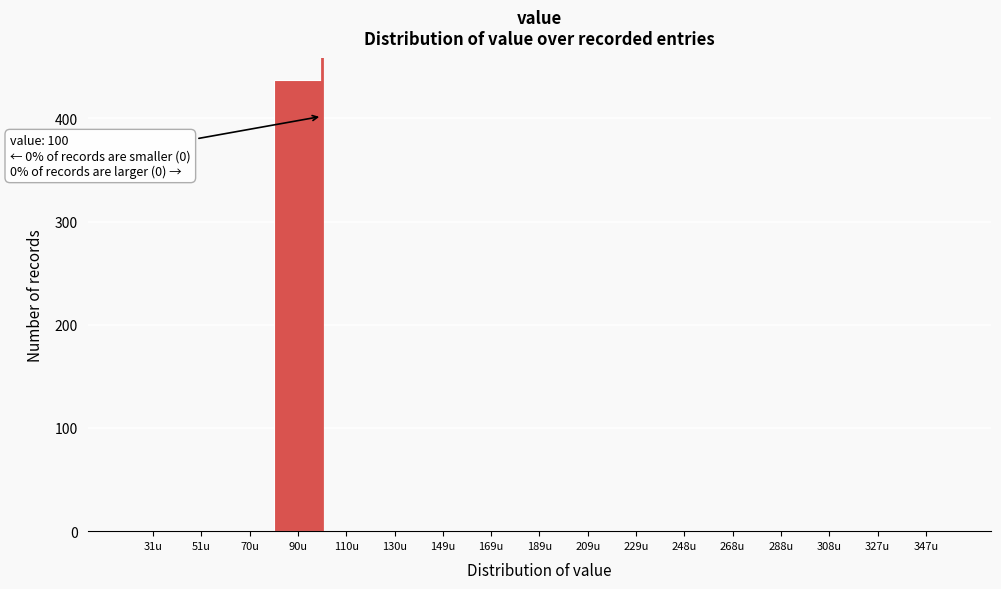

Over which range of the x-axis is the bar tallest?

80 to 100